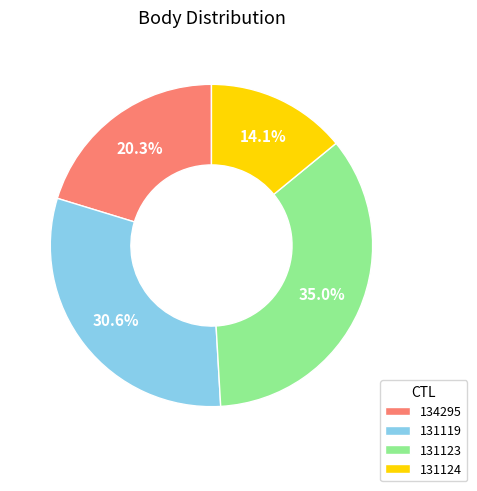

What is the smallest slice in the pie chart?

131124